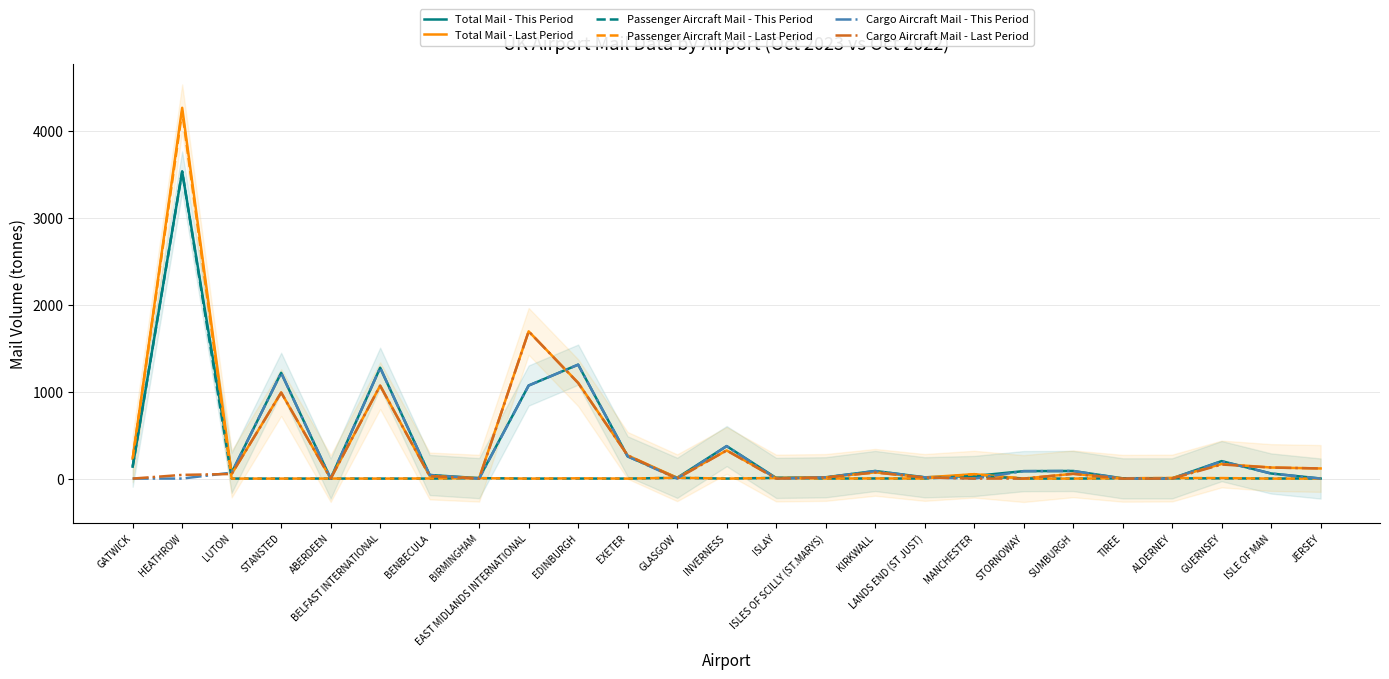

Where is Cargo Aircraft Mail - This Period nearest to the value 656?

INVERNESS